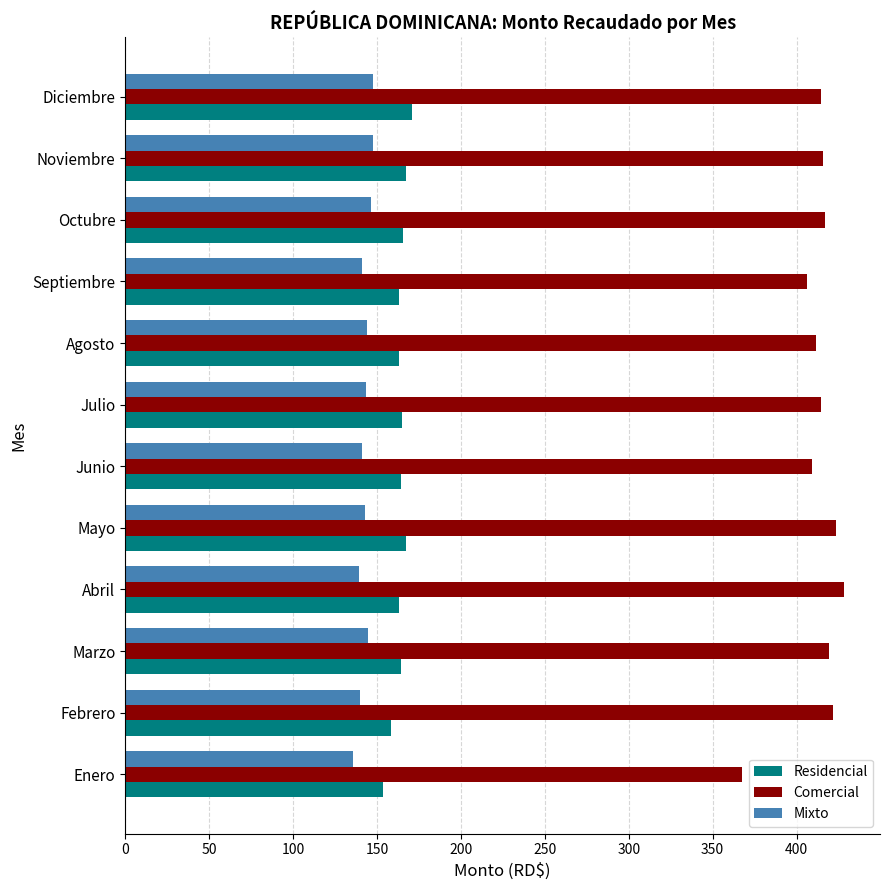

What is the spread (max minus min) of values at Agosto?

267.6